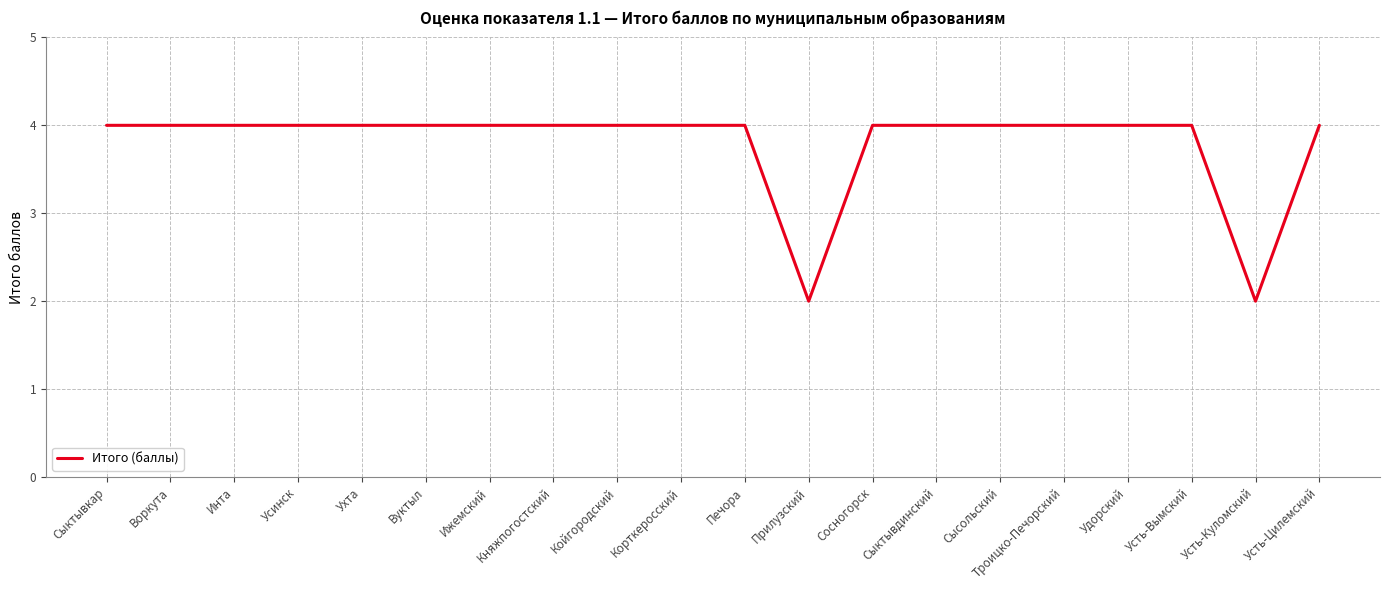

Reading right to left, list all the values displayed in this chart.

Усть-Цилемский=4	Усть-Куломский=2	Усть-Вымский=4	Удорский=4	Троицко-Печорский=4	Сысольский=4	Сыктывдинский=4	Сосногорск=4	Прилузский=2	Печора=4	Корткеросский=4	Койгородский=4	Княжпогостский=4	Ижемский=4	Вуктыл=4	Ухта=4	Усинск=4	Инта=4	Воркута=4	Сыктывкар=4